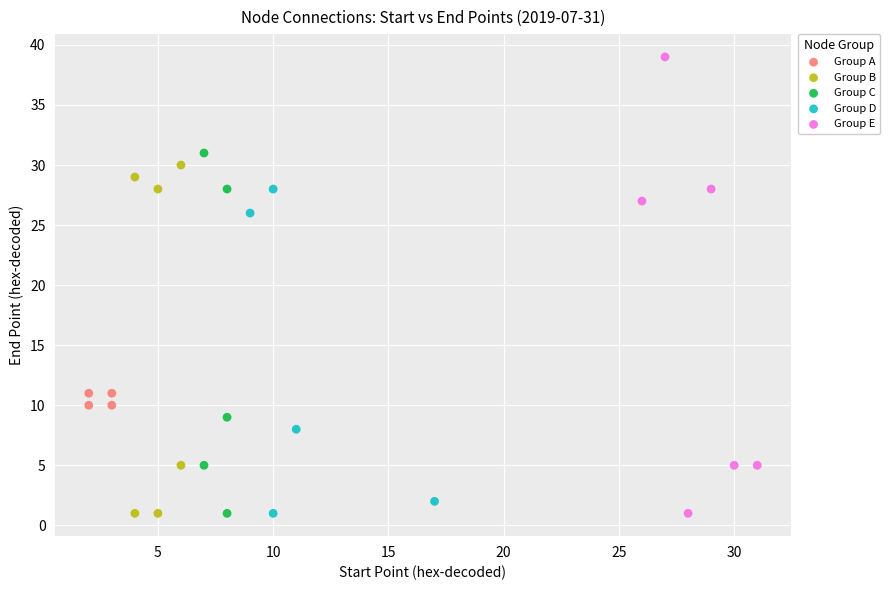

Which series contains the highest Y value?

Group E